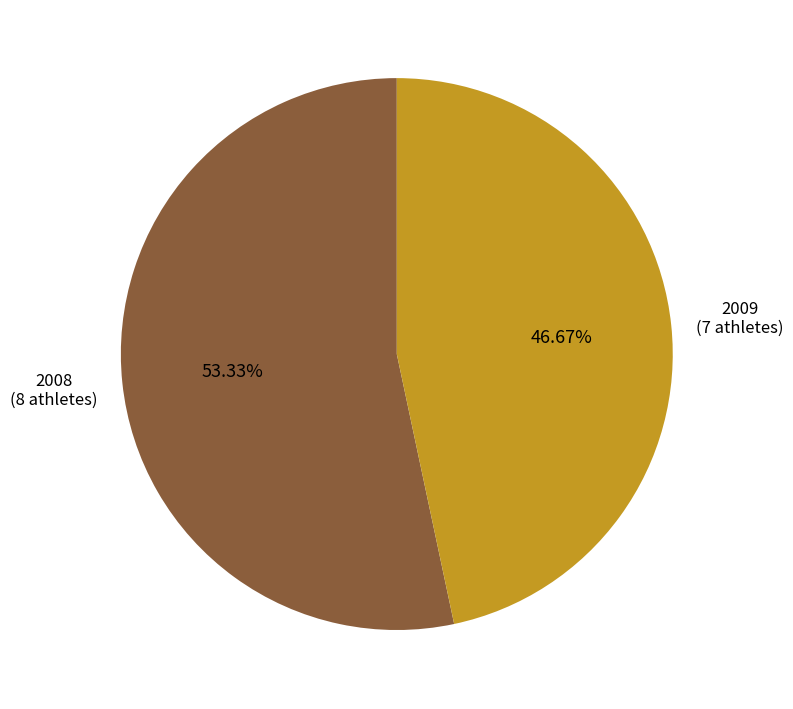

Between 2008 and 2009, which is larger?

2008